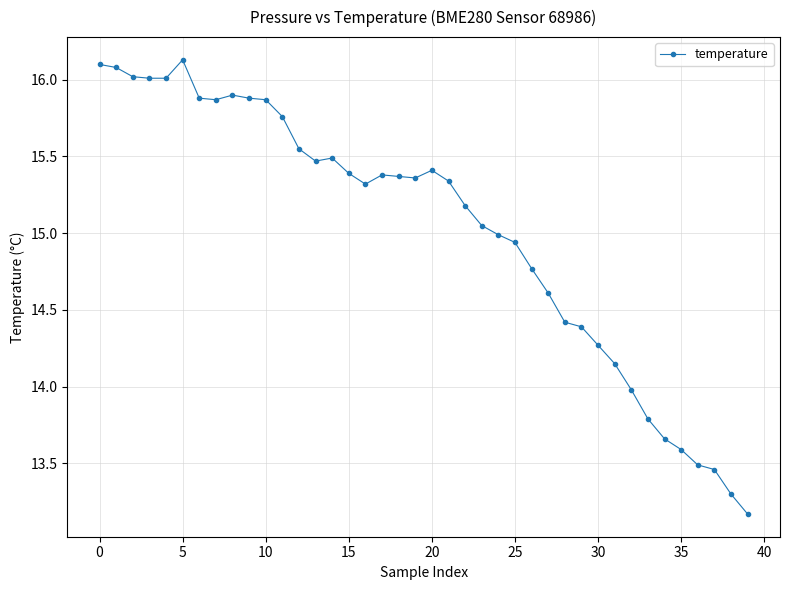

What is the value of the 25th point from the left?

15.0